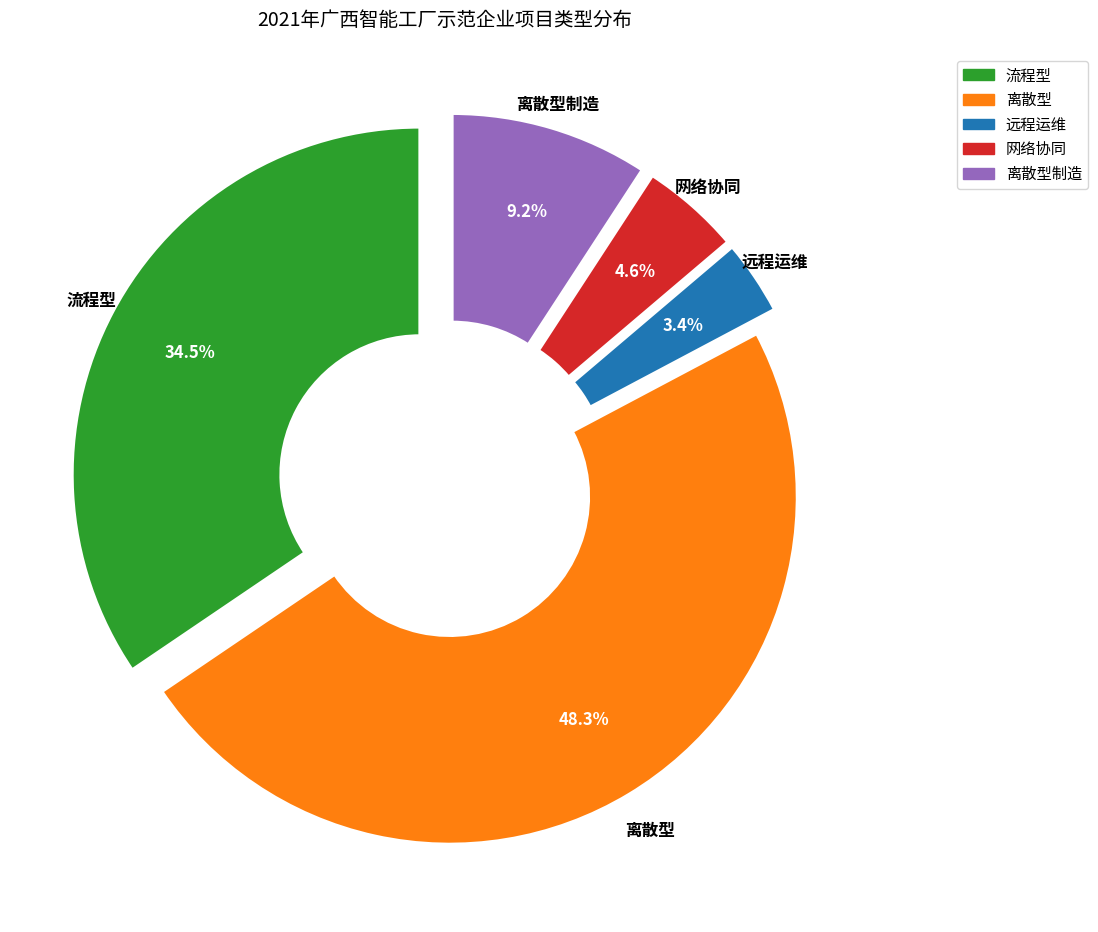

Rank the categories by value from lowest to highest.

远程运维, 网络协同, 离散型制造, 流程型, 离散型